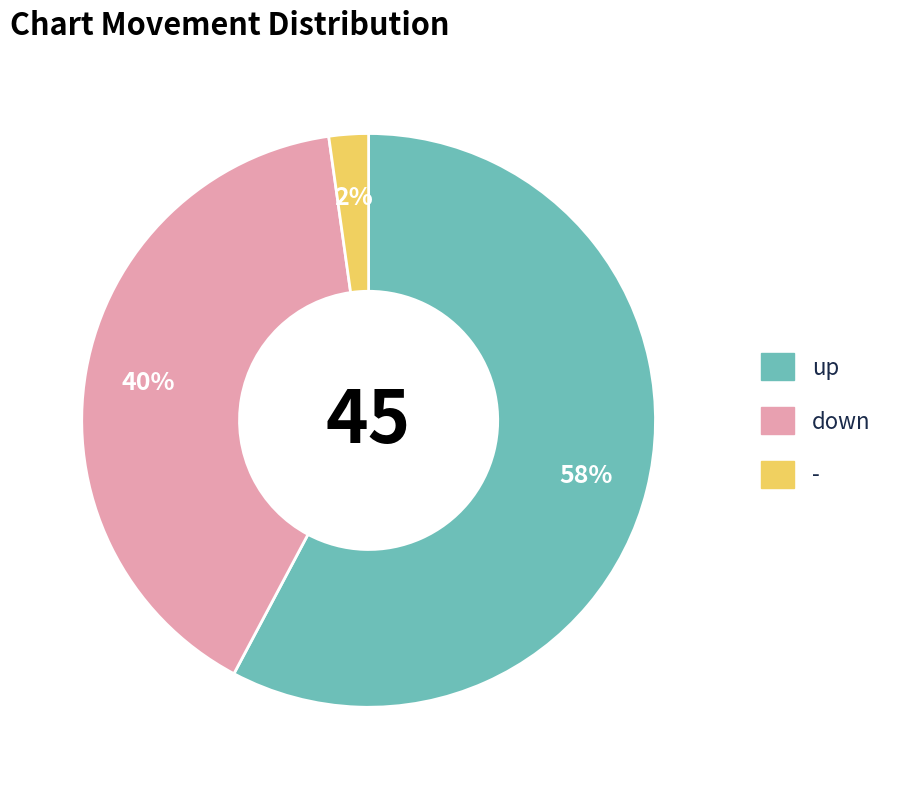

Is the sum of - and down greater than half?

No